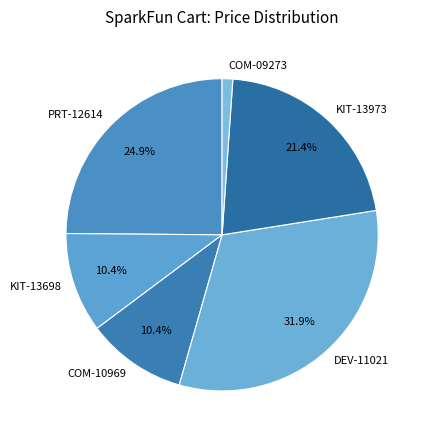

Which slice is the largest?

DEV-11021